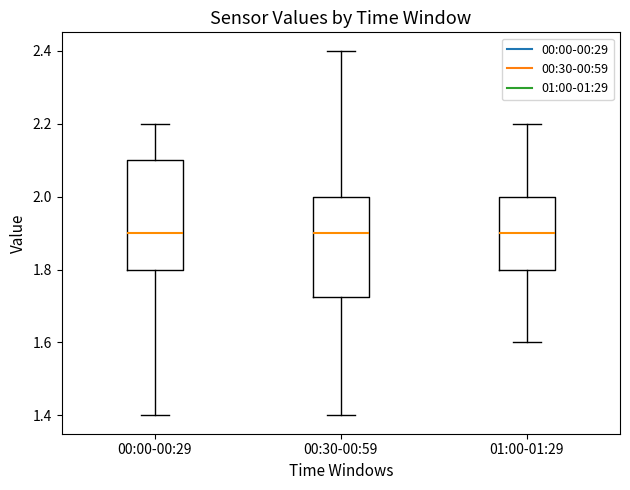

Reading left to right, transcribe this box plot: for each box, give where its median line is, the range the box spans, and where its two whiskers end, as read against the y-axis. The values are not printed on the chart, so give them approximately, as read against the axis.

00:00-00:29: median 1.90, box 1.80 to 2.10, whiskers 1.40 to 2.20
00:30-00:59: median 1.90, box 1.72 to 2.00, whiskers 1.40 to 2.40
01:00-01:29: median 1.90, box 1.80 to 2.00, whiskers 1.60 to 2.20